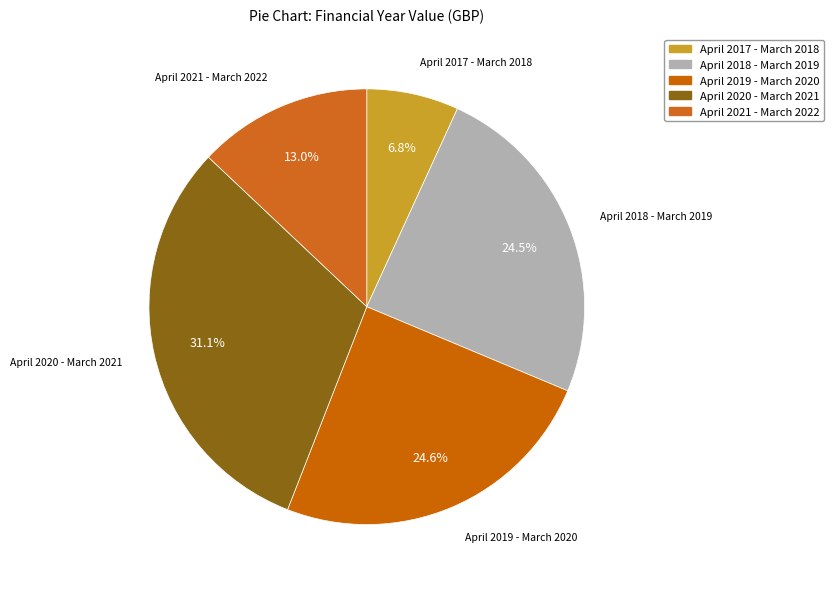

Is there any slice that represents more than half of the pie?

No